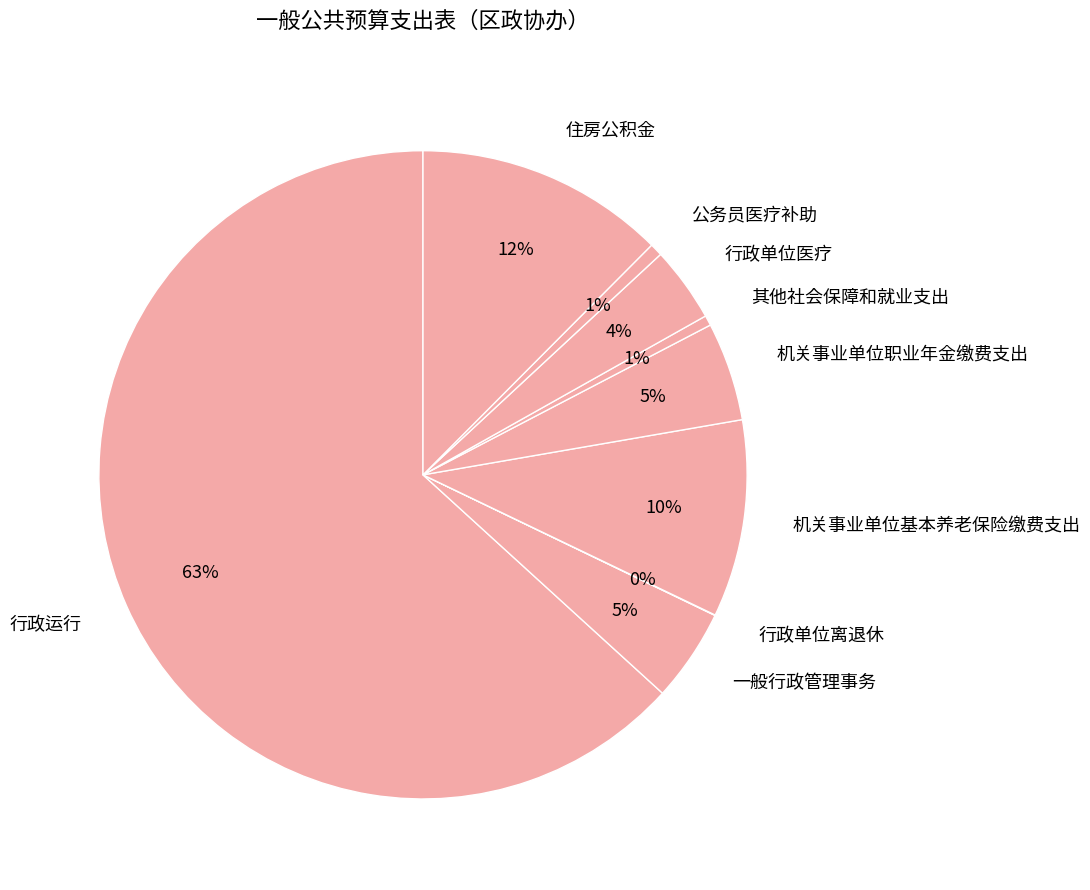

True or false: 其他社会保障和就业支出 accounts for 1% of the total.

True